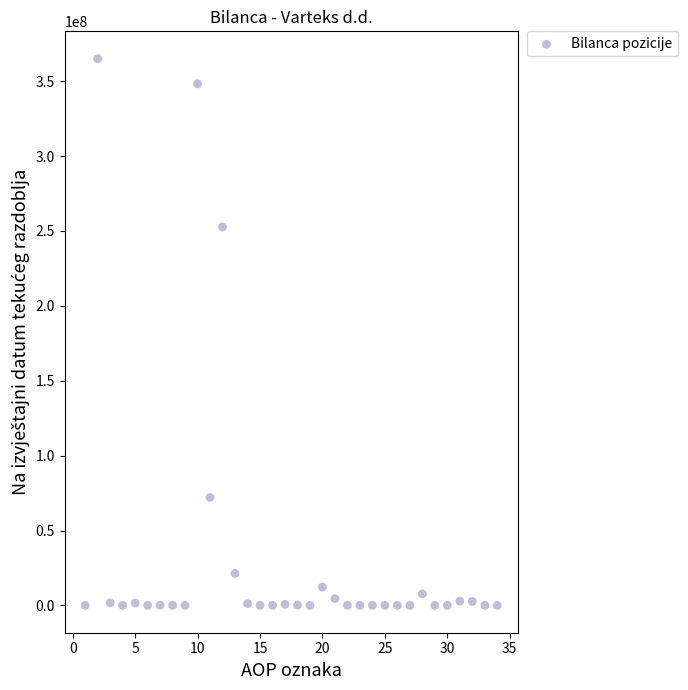

What is the range of X values (max minus min)?

33